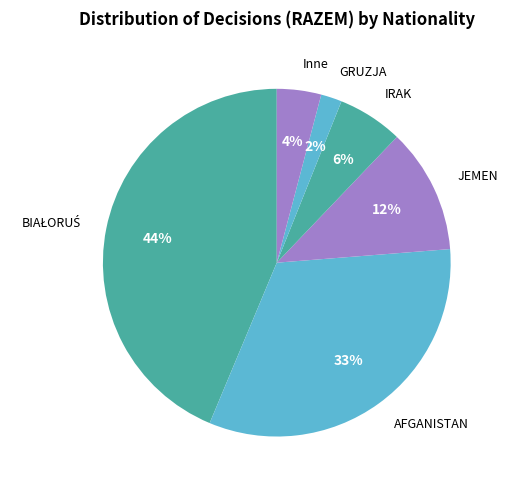

Does any single category account for the majority?

No